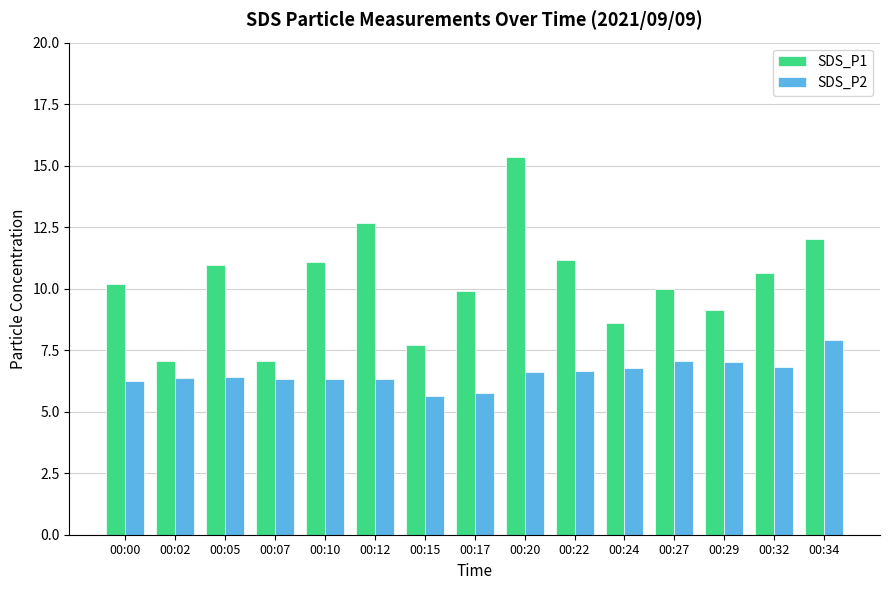

What is the average value of the SDS_P2 series?

6.6